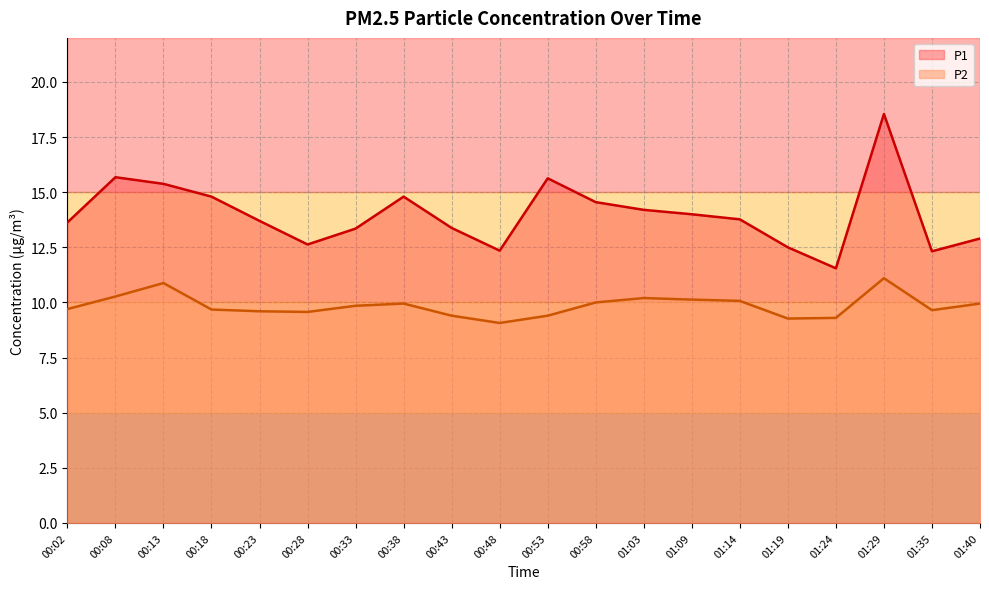

Reading left to right, transcribe all the data shown in this chart.

P1: 00:02=13.6	00:08=15.7	00:13=15.4	00:18=14.8	00:23=13.7	00:28=12.6	00:33=13.3	00:38=14.8	00:43=13.4	00:48=12.3	00:53=15.6	00:58=14.6	01:03=14.2	01:09=14.0	01:14=13.8	01:19=12.5	01:24=11.6	01:29=18.6	01:35=12.3	01:40=12.9
P2: 00:02=9.7	00:08=10.3	00:13=10.9	00:18=9.7	00:23=9.6	00:28=9.6	00:33=9.8	00:38=9.9	00:43=9.4	00:48=9.1	00:53=9.4	00:58=10.0	01:03=10.2	01:09=10.1	01:14=10.1	01:19=9.3	01:24=9.3	01:29=11.1	01:35=9.7	01:40=9.9